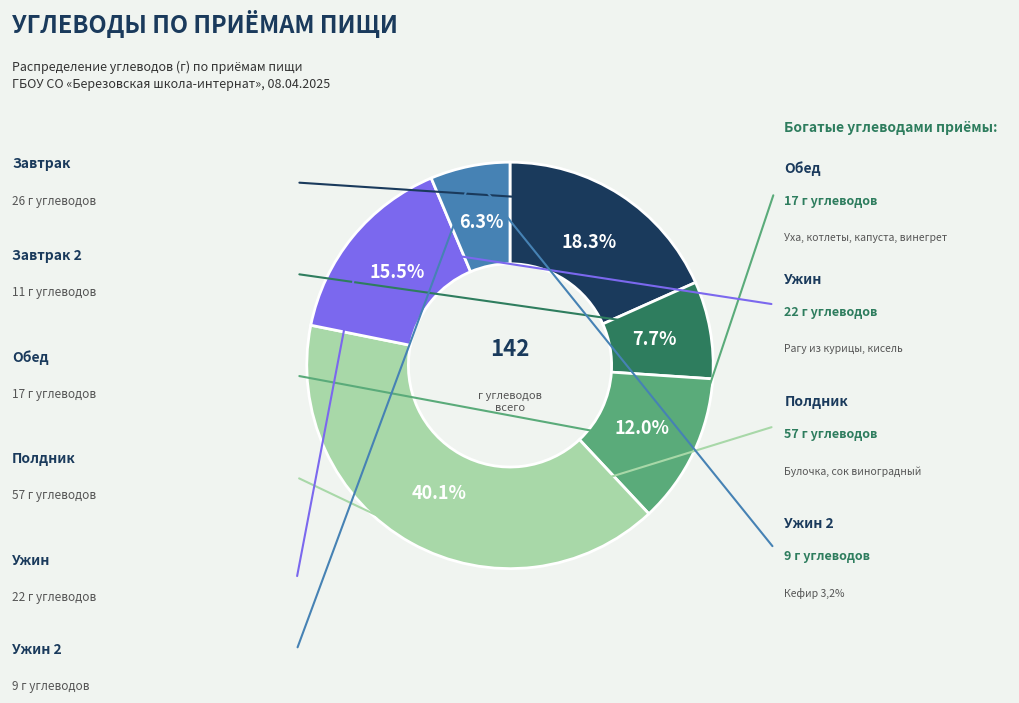

Does any single category account for the majority?

No